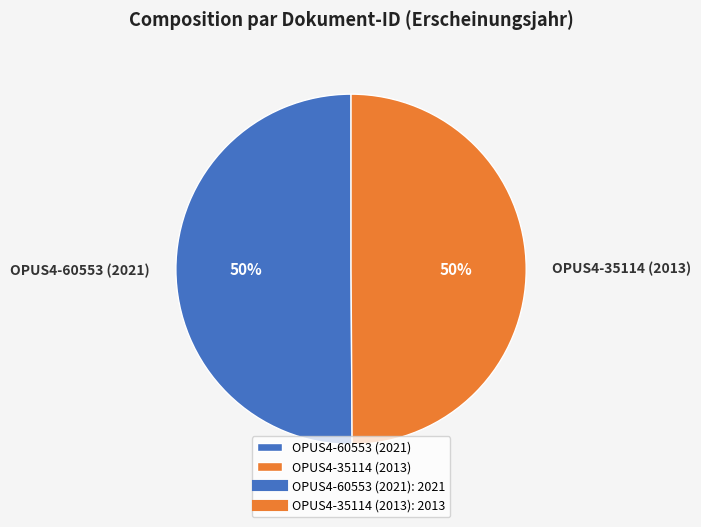

To the nearest percent, what percentage of the pie is OPUS4-60553 (2021)?

50%